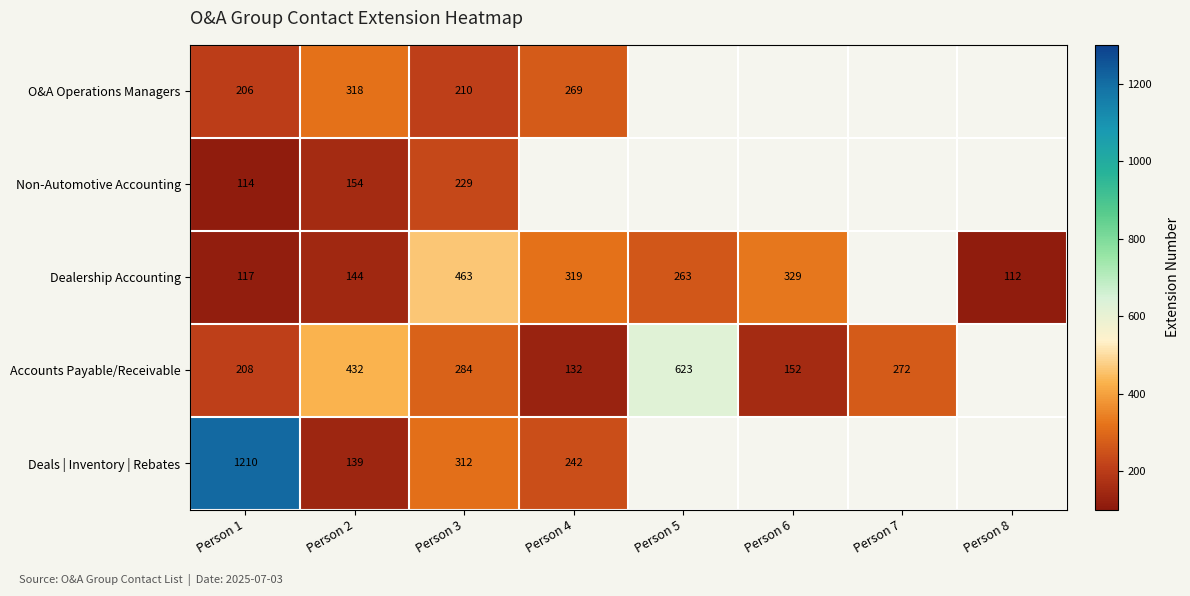

What is the difference between the highest and lowest values at Person 2?

293